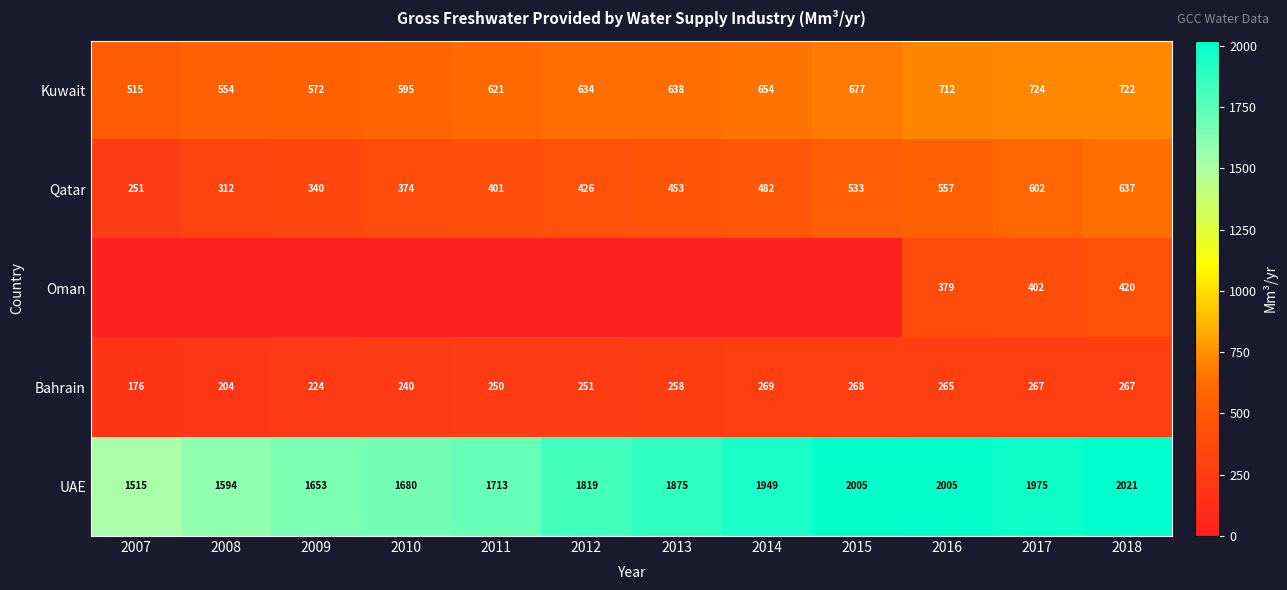

What is the lowest value of the Kuwait series?

515